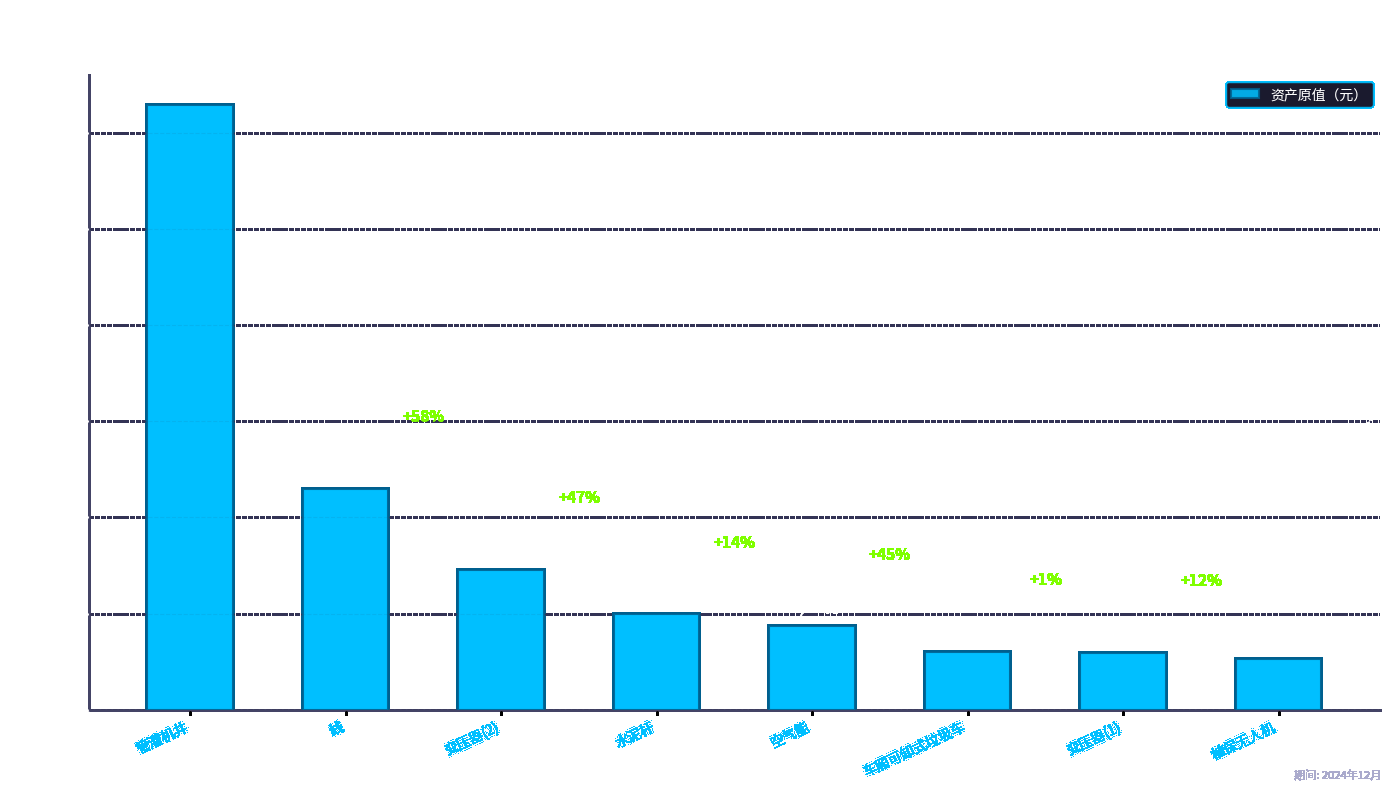

Which category has the highest value across all series?

管灌机井